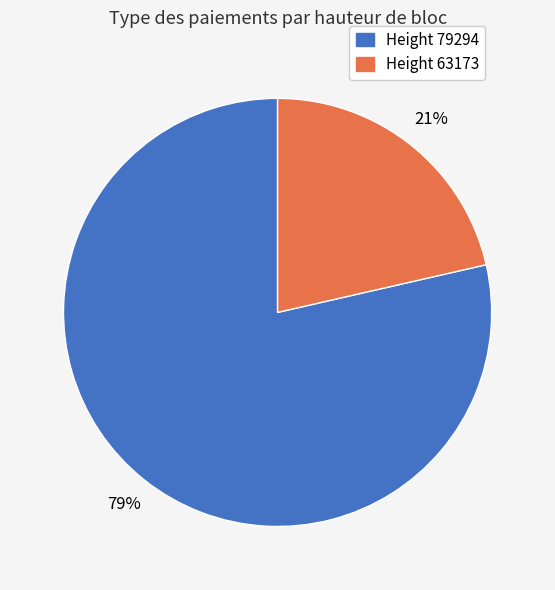

Is there any slice that represents more than half of the pie?

Yes